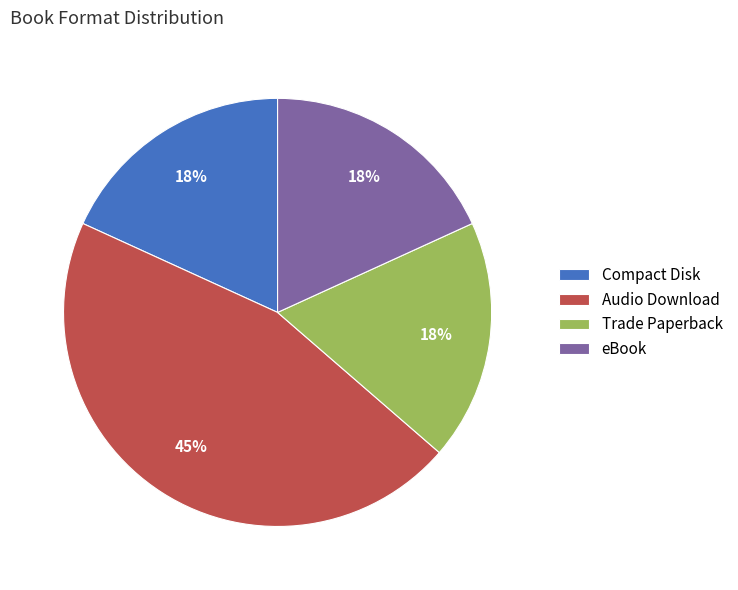

True or false: Trade Paperback accounts for 33% of the total.

False